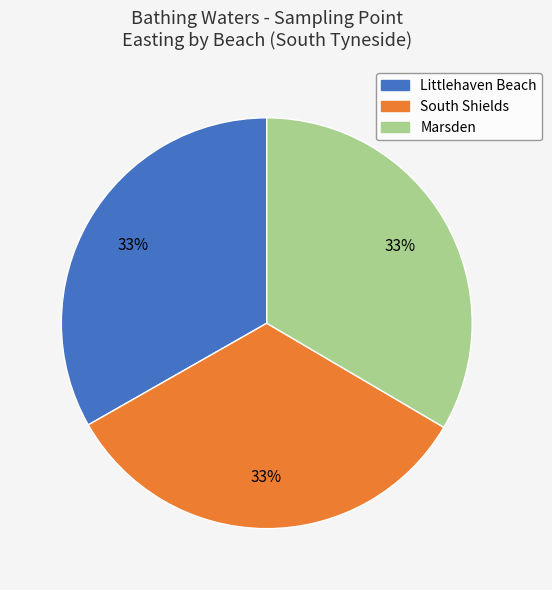

Do South Shields and Marsden together represent more than half of the pie?

Yes